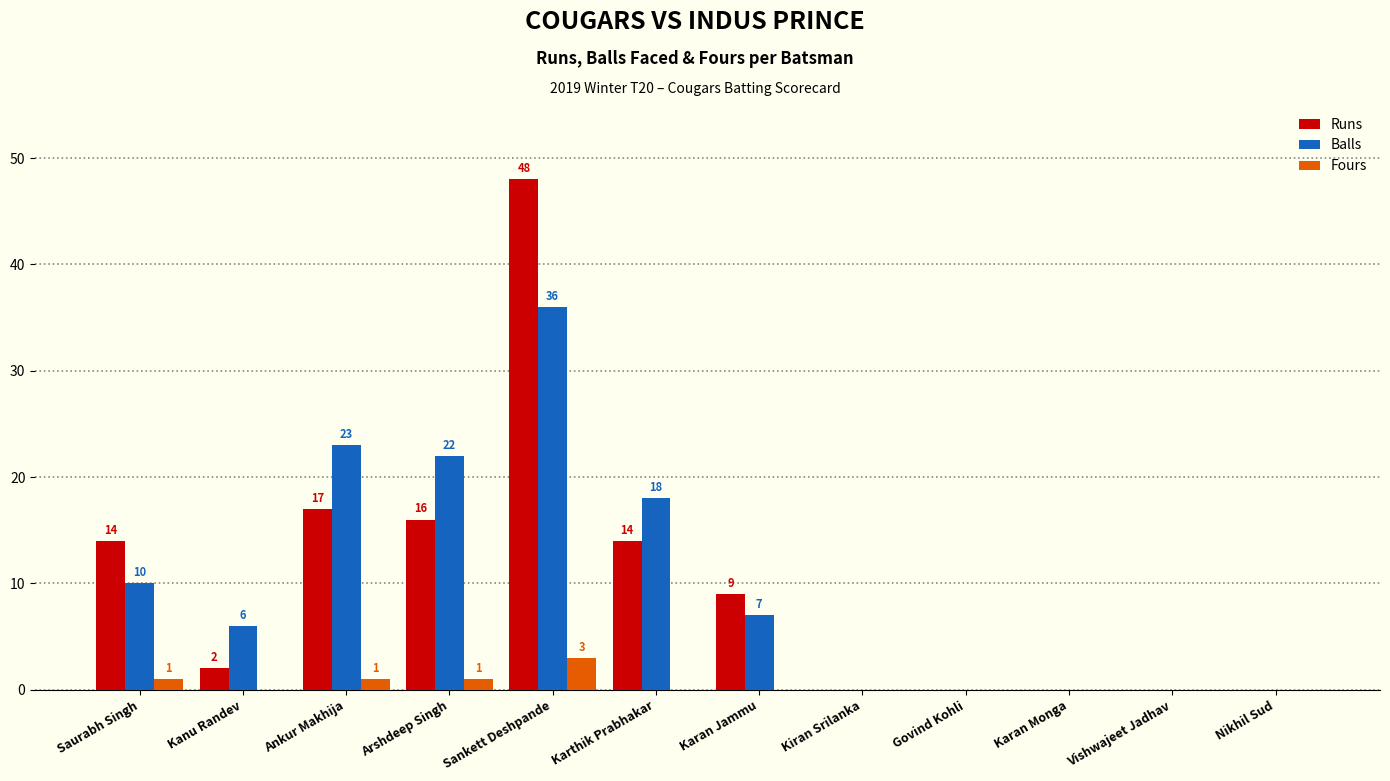

The Runs series shows 30 at Kiran Srilanka. True or false?

False